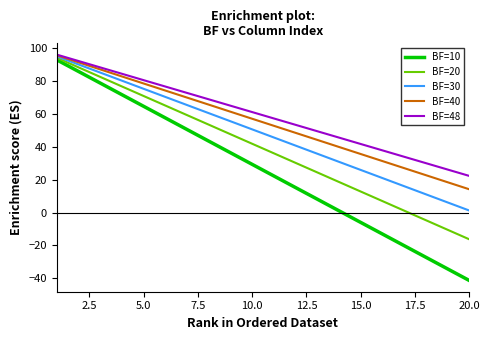

What is the maximum value shown in the chart?

96.1